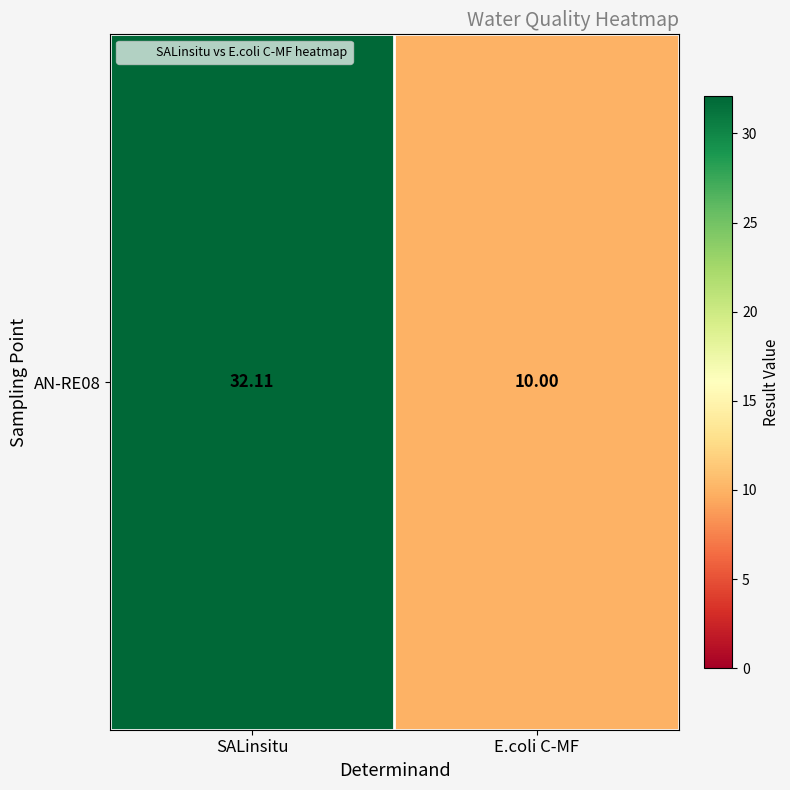

What is the difference between the maximum and minimum values?

22.1